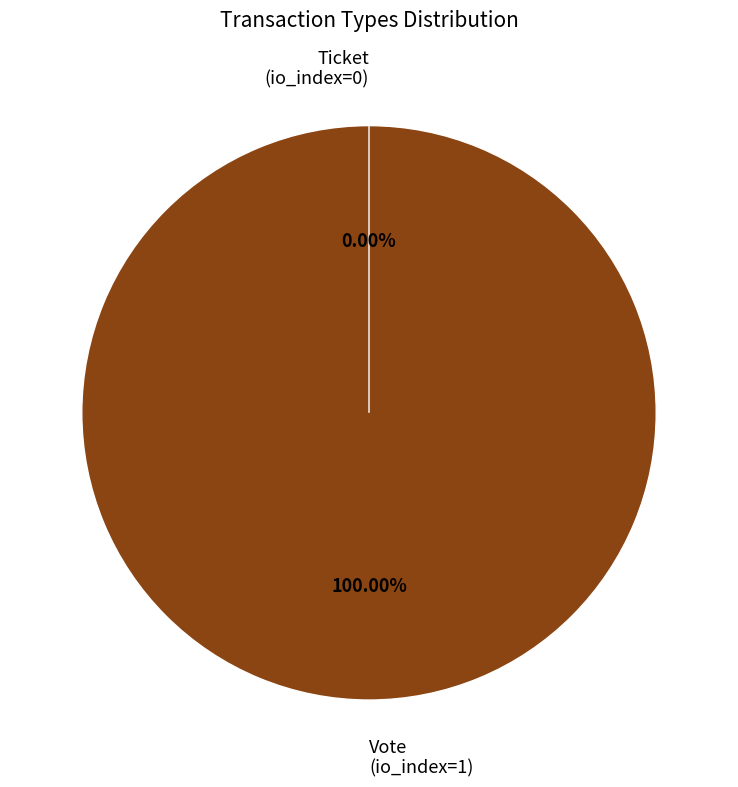

What is the change in value from Vote (io_index=1) to Ticket (io_index=0)?

-1